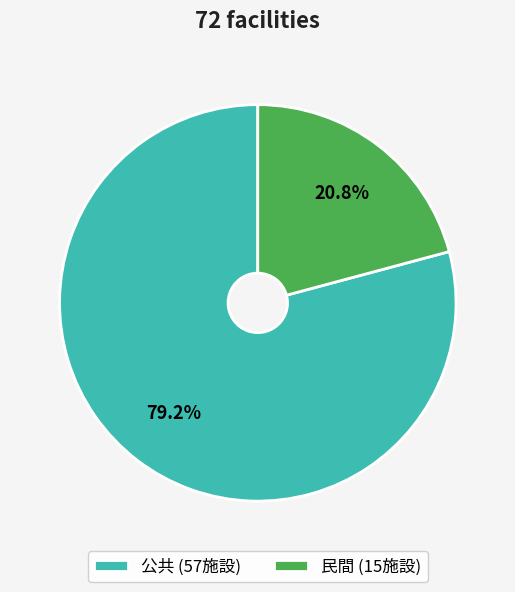

To the nearest percent, what portion does 民間 represent?

21%